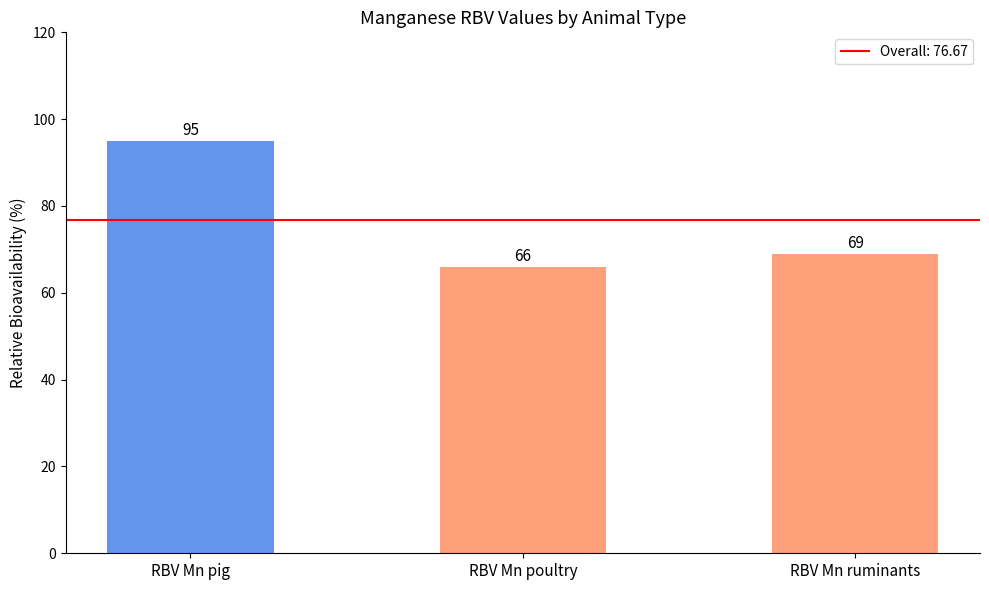

How many values are below 69?

1